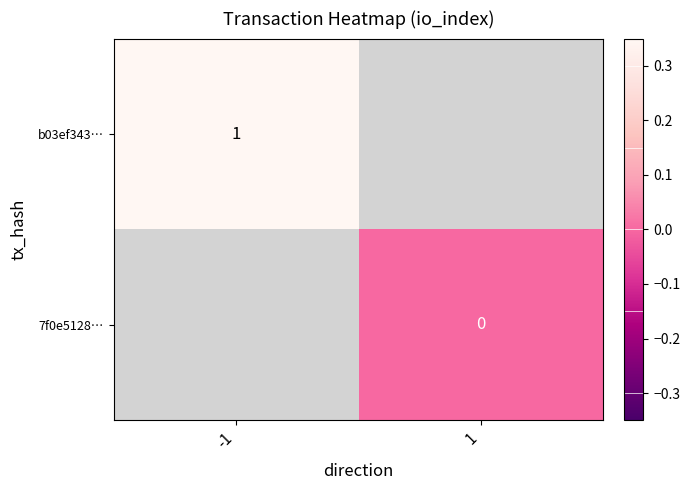

True or false: b03ef343… has a value of 0 at -1.

False